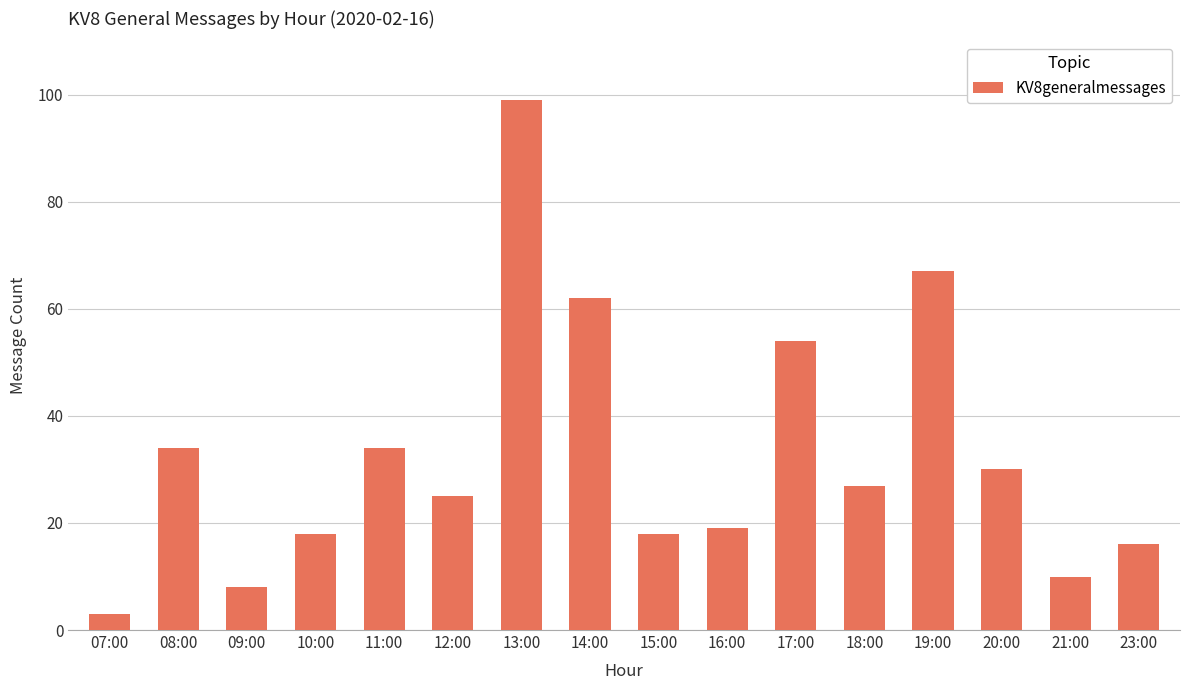

Which label corresponds to the smallest value in the chart?

07:00